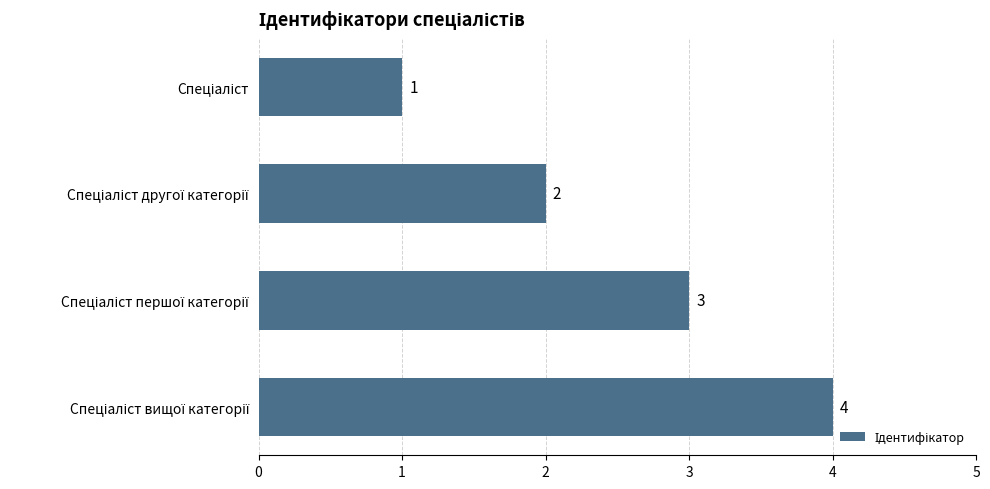

Count the values in the range 2 to 4.

3